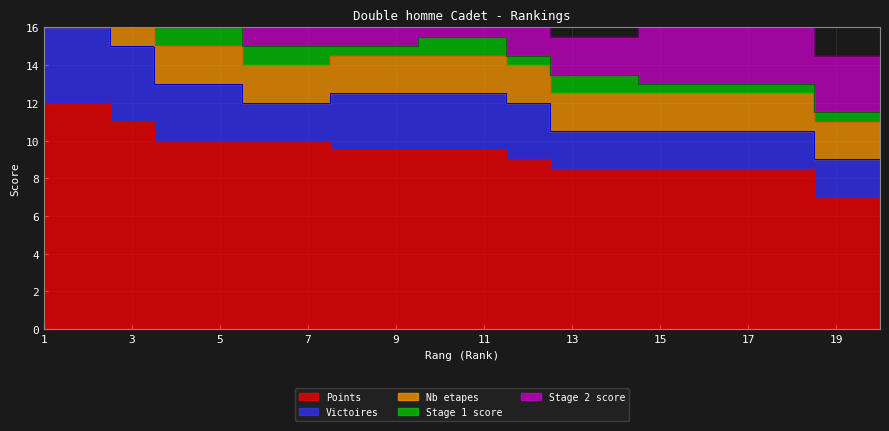

At which category is the sum across all series the highest?

1